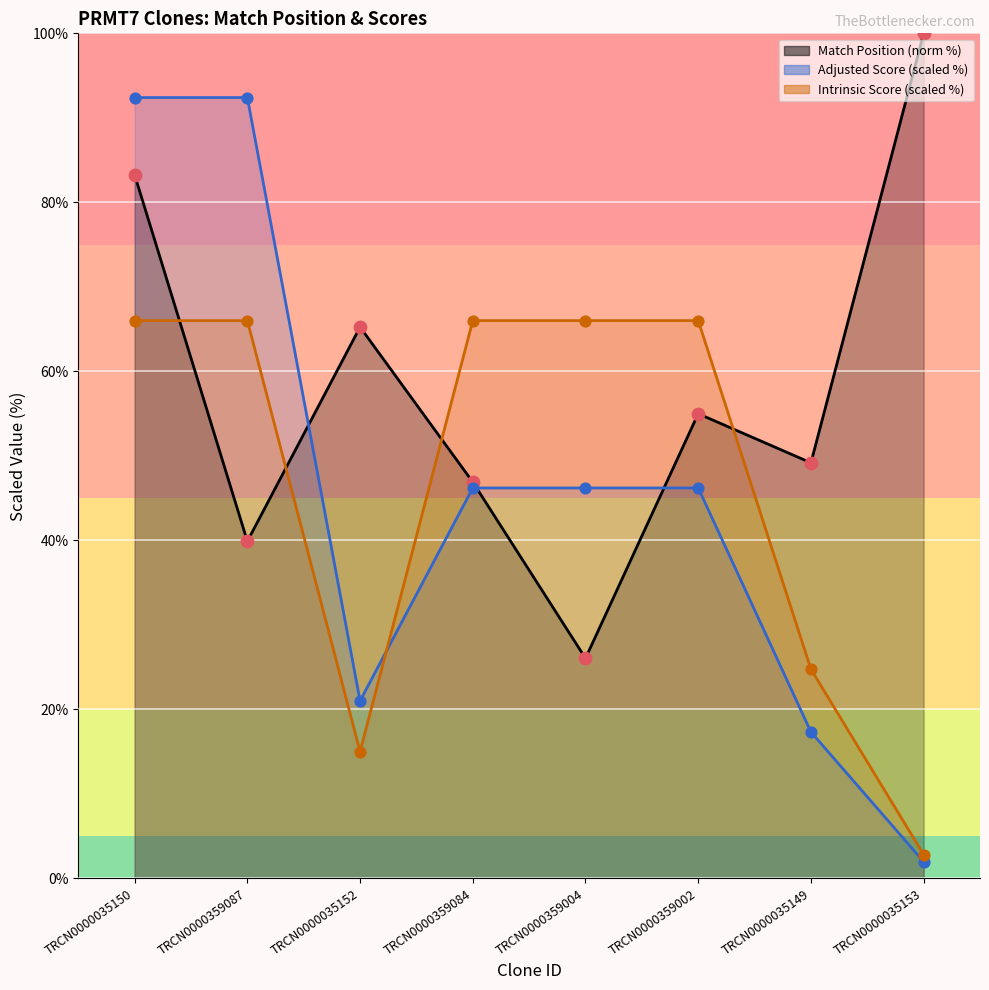

At how many categories does at least one series exceed 40?

8